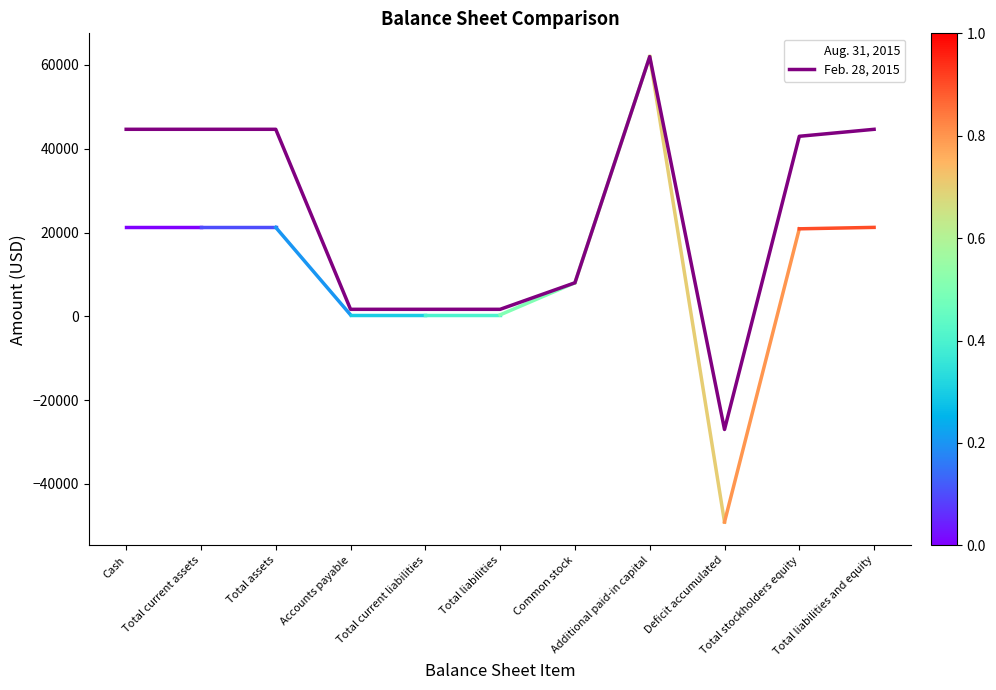

True or false: Feb. 28, 2015 has a value of 44643 at Cash.

True